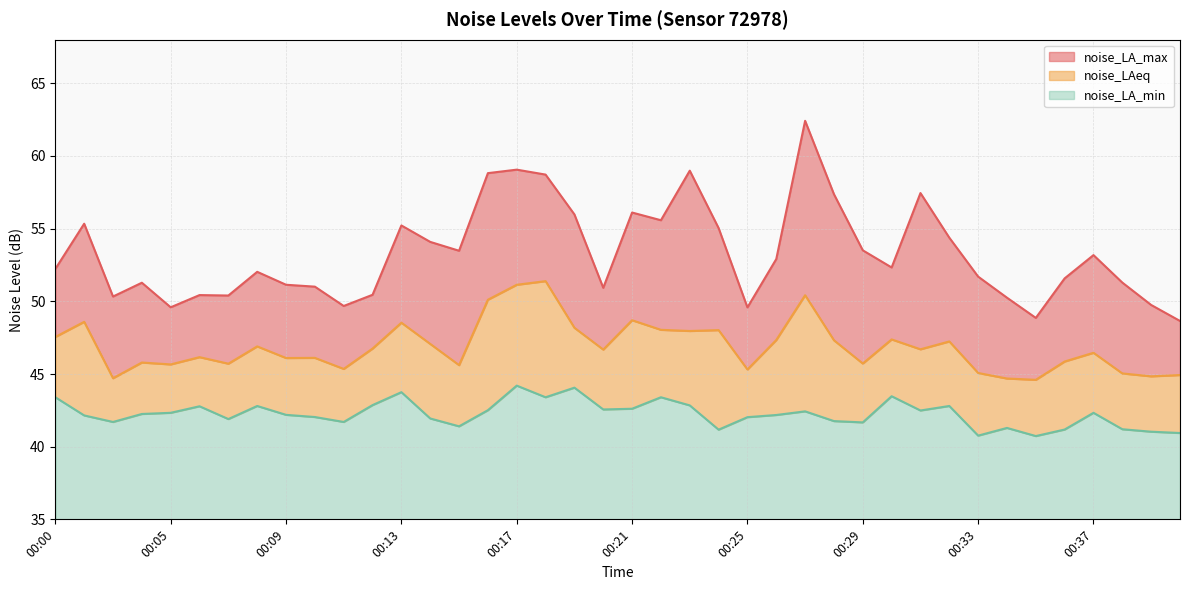

Which series changed the most between 00:01 and 00:09?

noise_LA_max